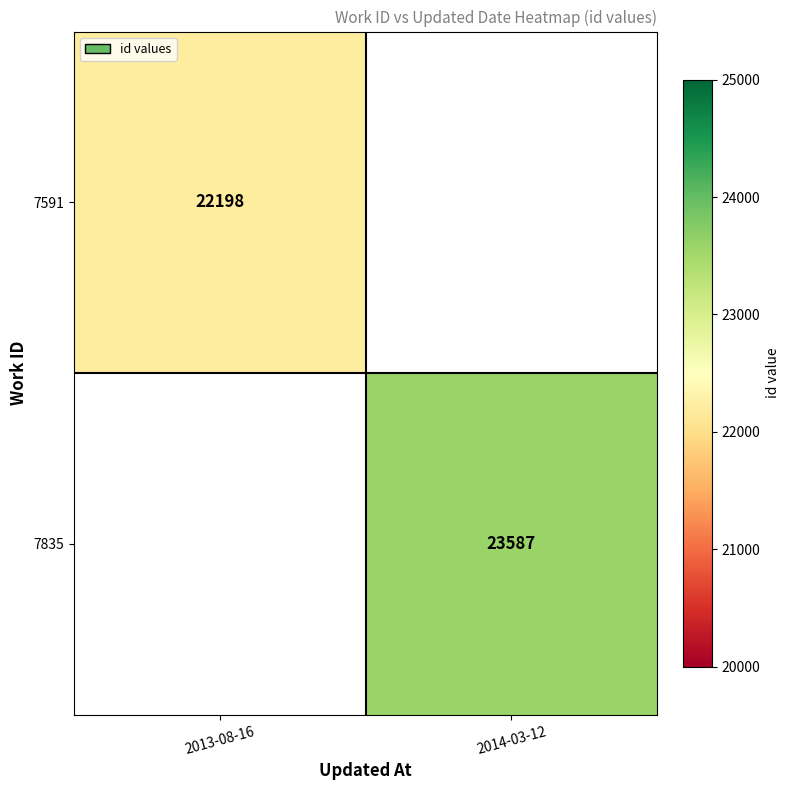

Is the value of 7591 at 2013-08-16 greater than the value of 7835 at 2014-03-12?

No